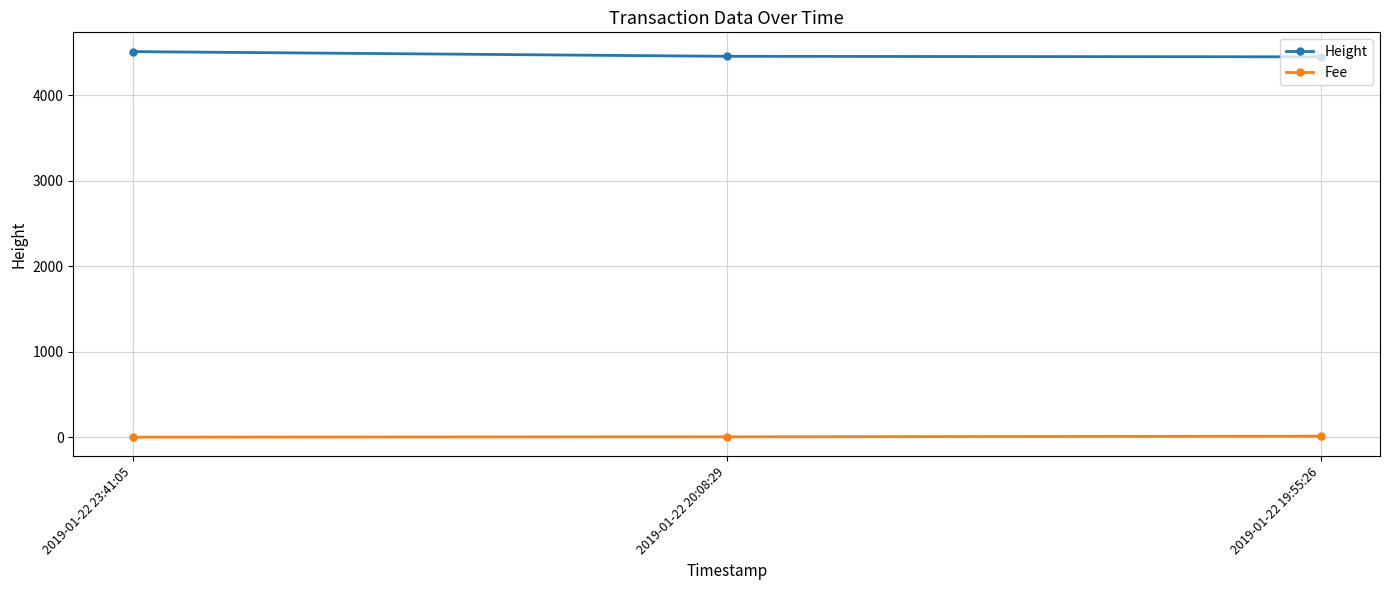

List the series in order of their peak value, highest first.

Height, Fee